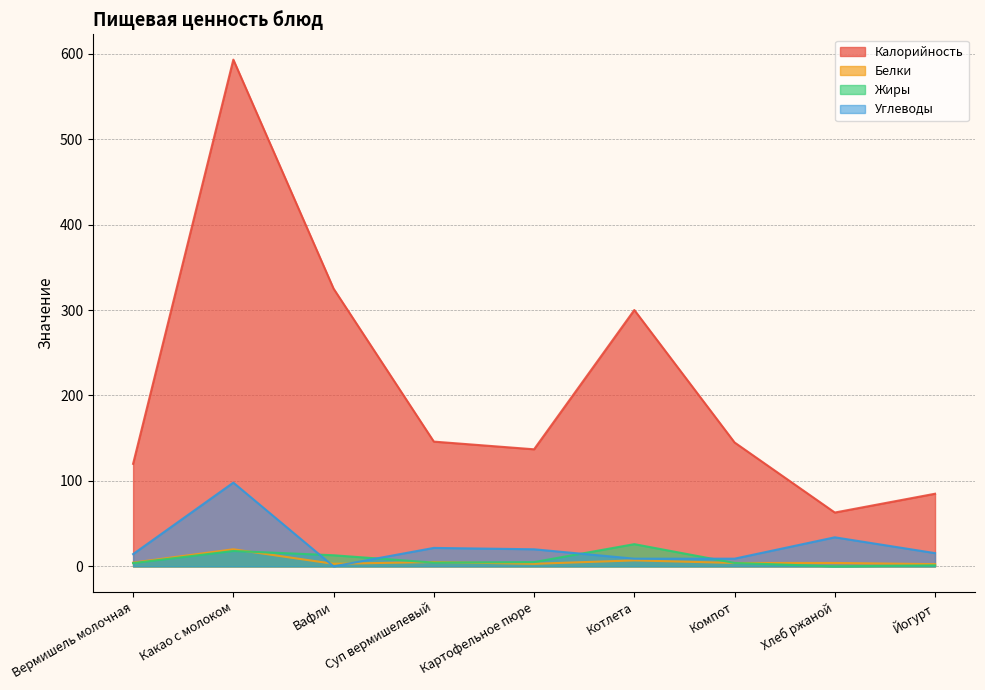

How many lines are shown in the chart?

4